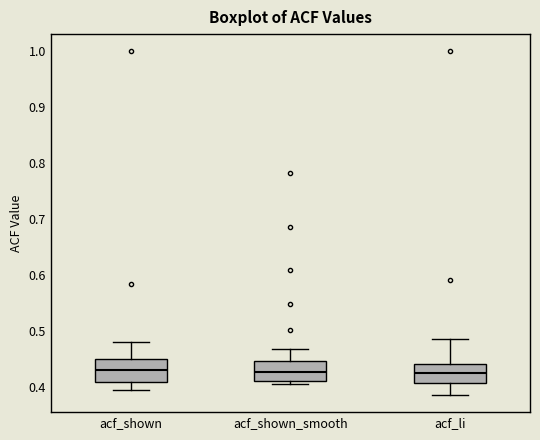

Reading left to right, transcribe this box plot: for each box, give where its median line is, the range the box spans, and where its two whiskers end, as read against the y-axis. The values are not printed on the chart, so give them approximately, as read against the axis.

acf_shown: median 0.43, box 0.41 to 0.45, whiskers 0.39 to 0.48
acf_shown_smooth: median 0.43, box 0.41 to 0.45, whiskers 0.40 to 0.47
acf_li: median 0.42, box 0.41 to 0.44, whiskers 0.39 to 0.49